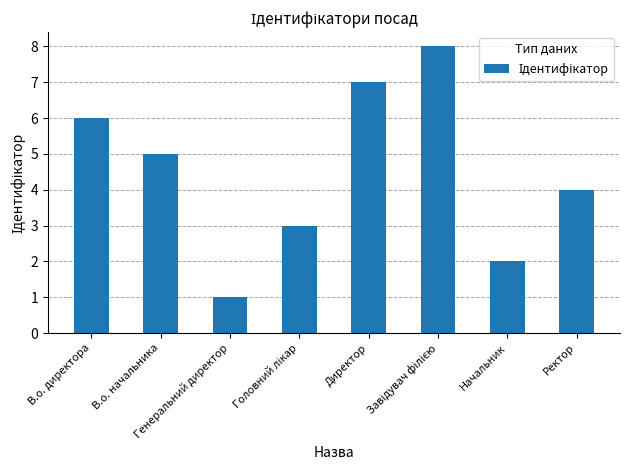

Where is the data nearest to the value 4?

Ректор